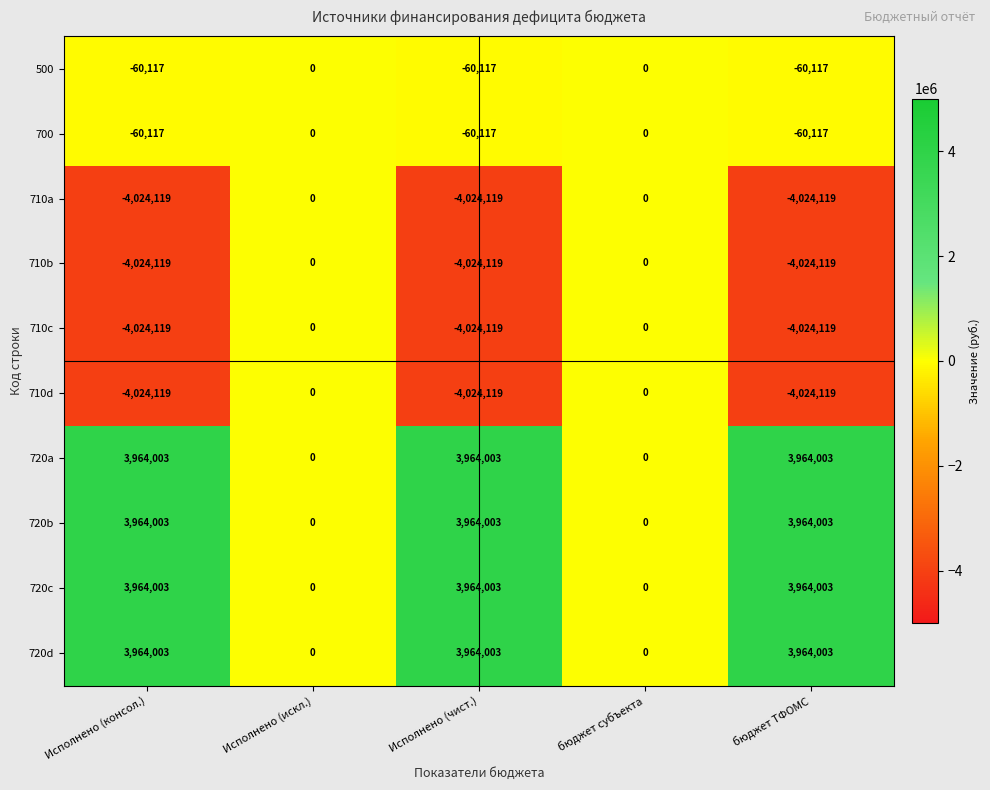

What is the spread (max minus min) of values at бюджет ТФОМС?

7988122